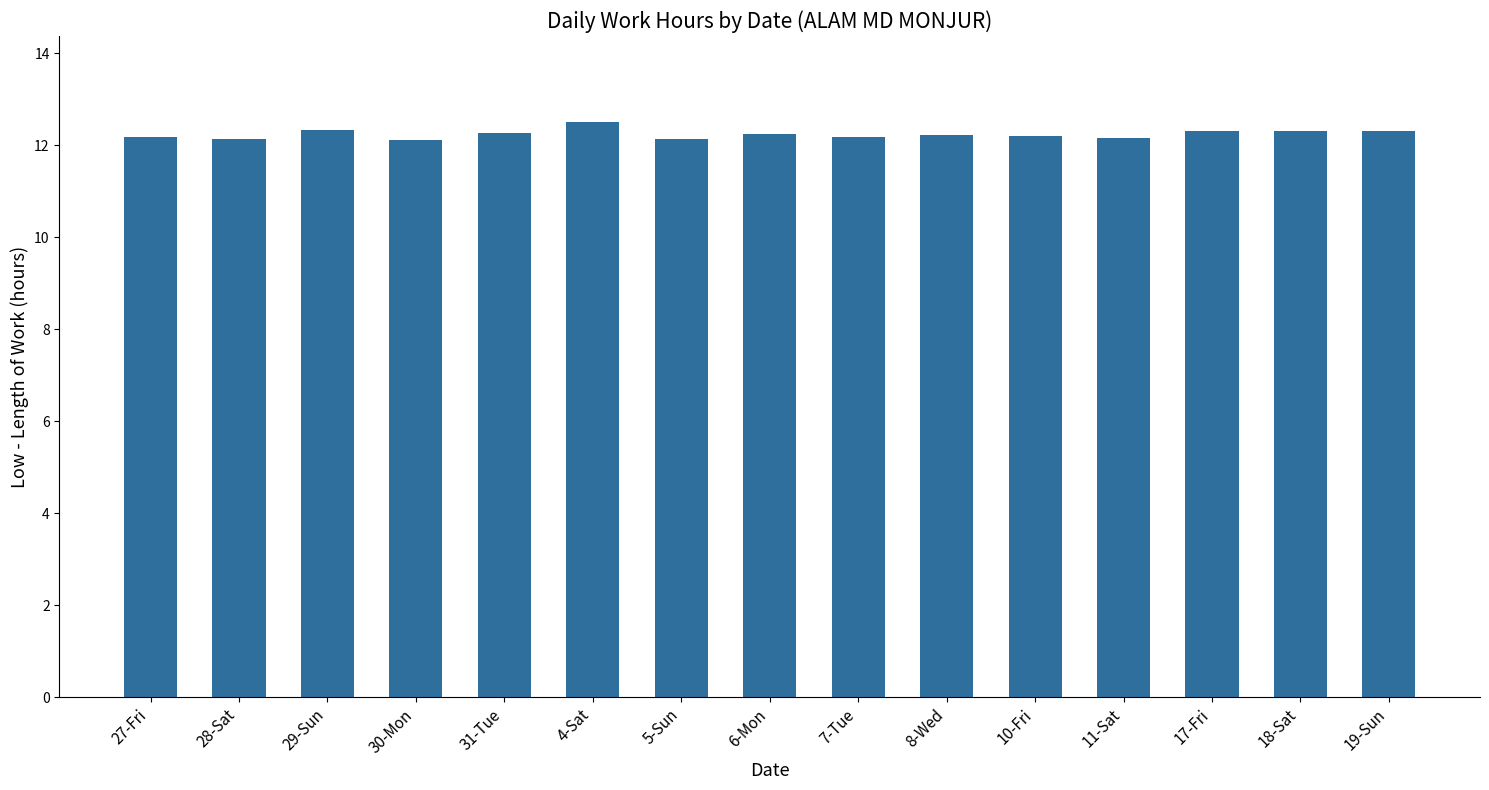

What is the smallest value displayed?

12.1